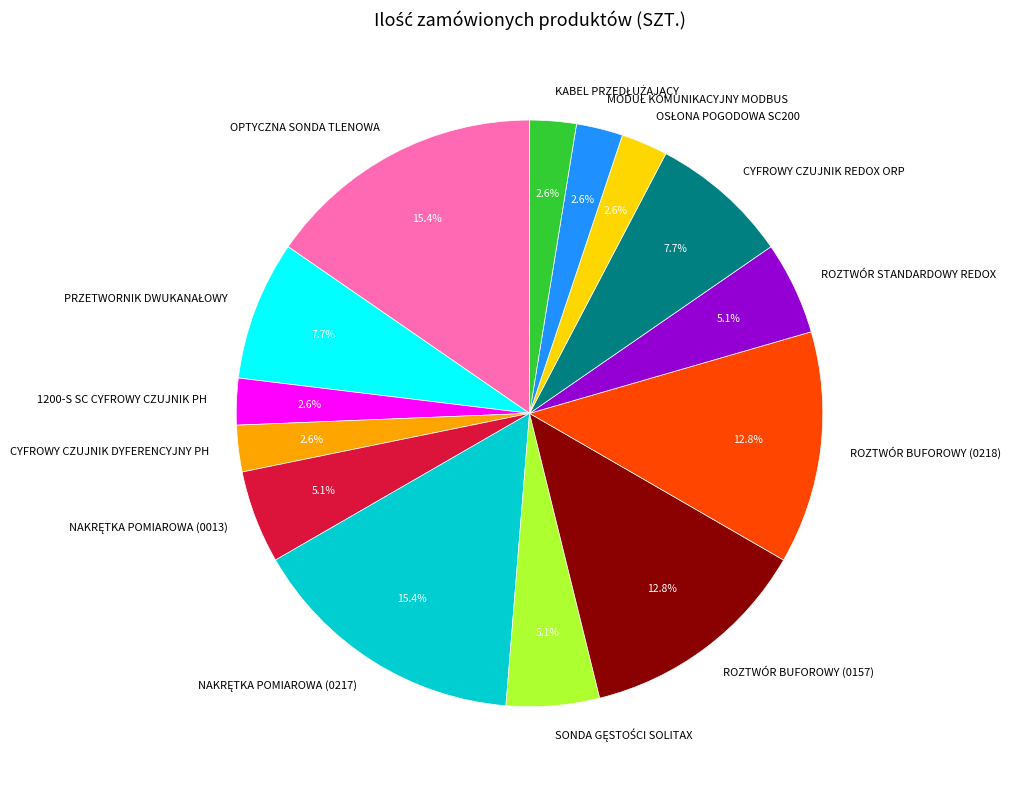

How many slices are in this pie chart?

14